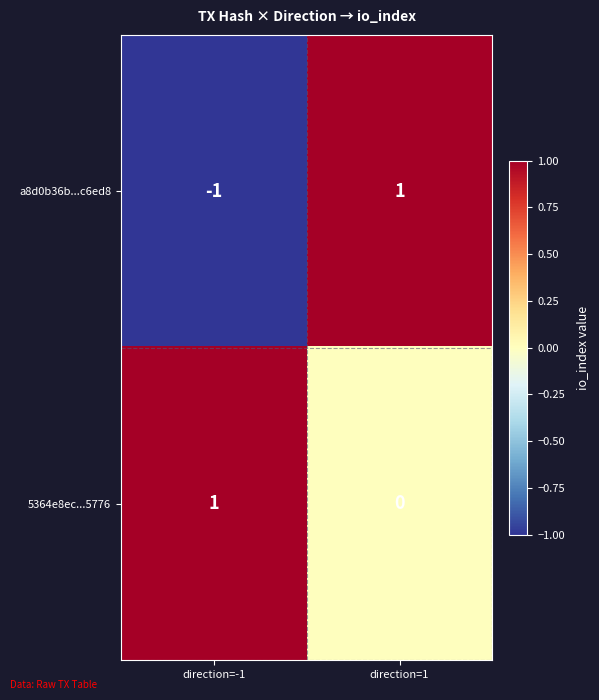

Where is 5364e8ec...5776 nearest to the value 0?

direction=1